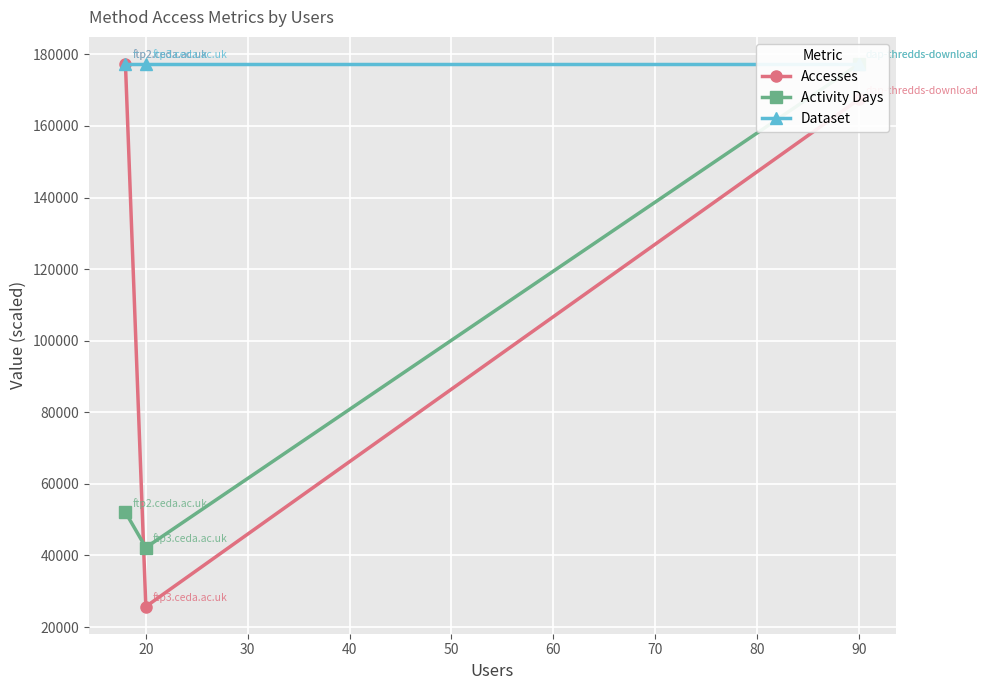

Does the chart display data point markers on the line(s)?

Yes